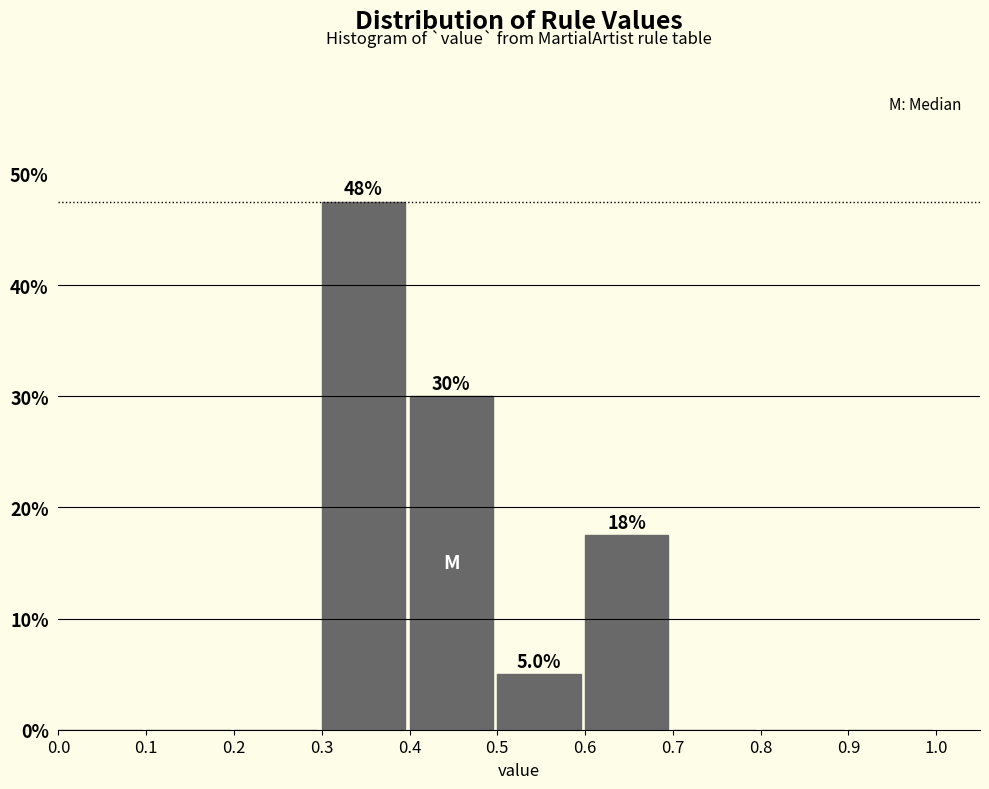

Which range on the x-axis has the tallest bar?

0.3 to 0.4